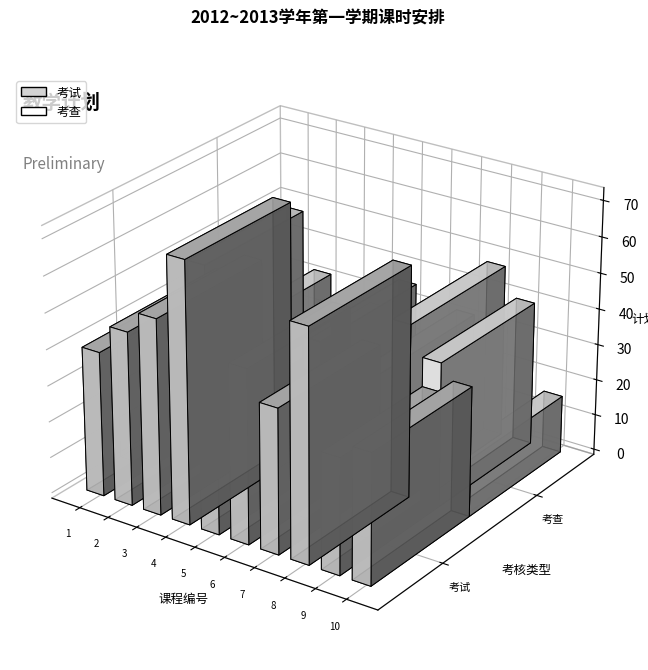

Rank the series by their maximum value, from highest to lowest.

考试, 考查